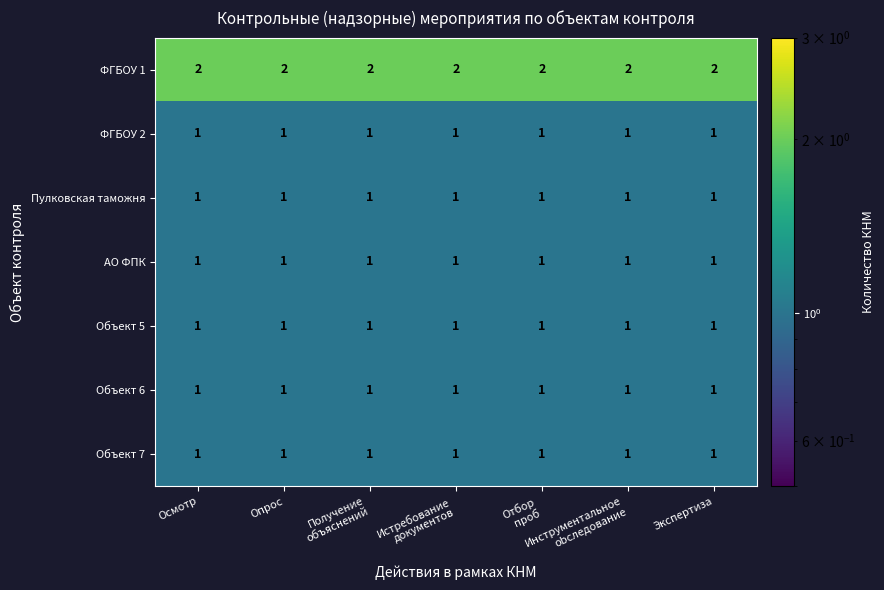

Which series has the largest total across all categories?

ФГБОУ 1